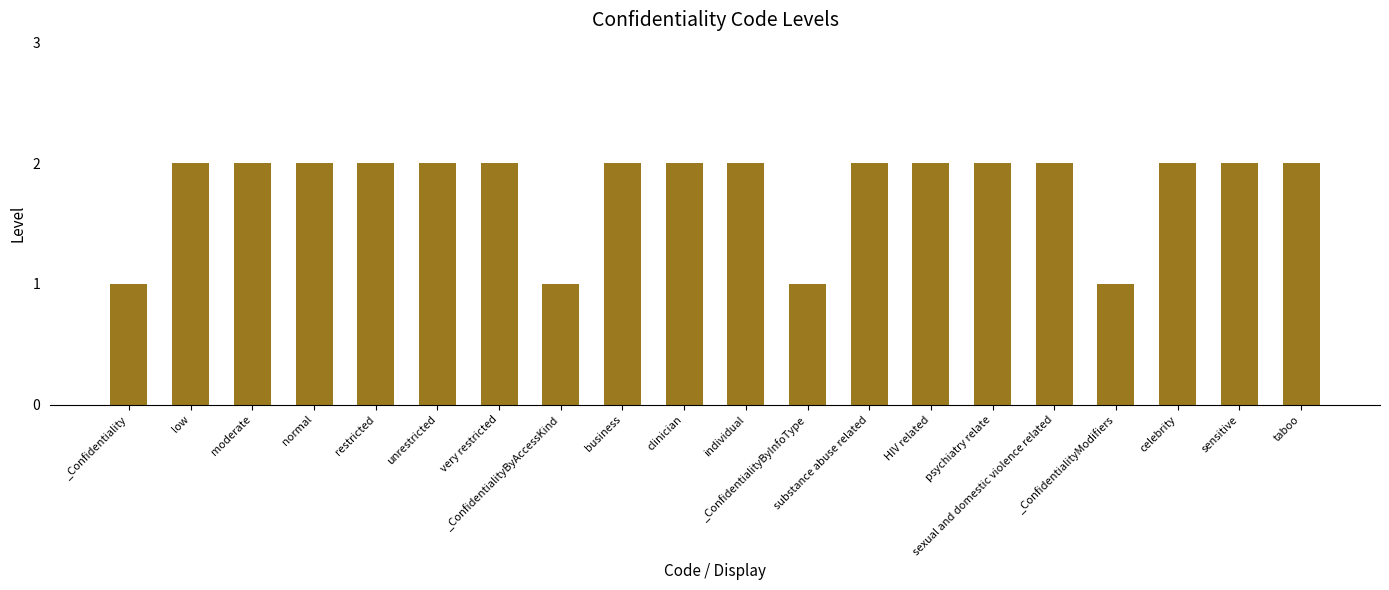

Are the bars horizontal?

No